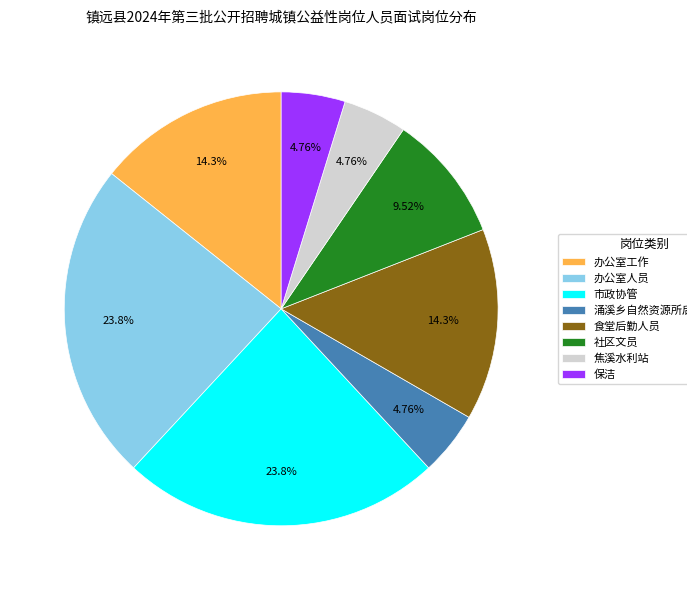

What percentage is NOT represented by 食堂后勤人员?

85.7%